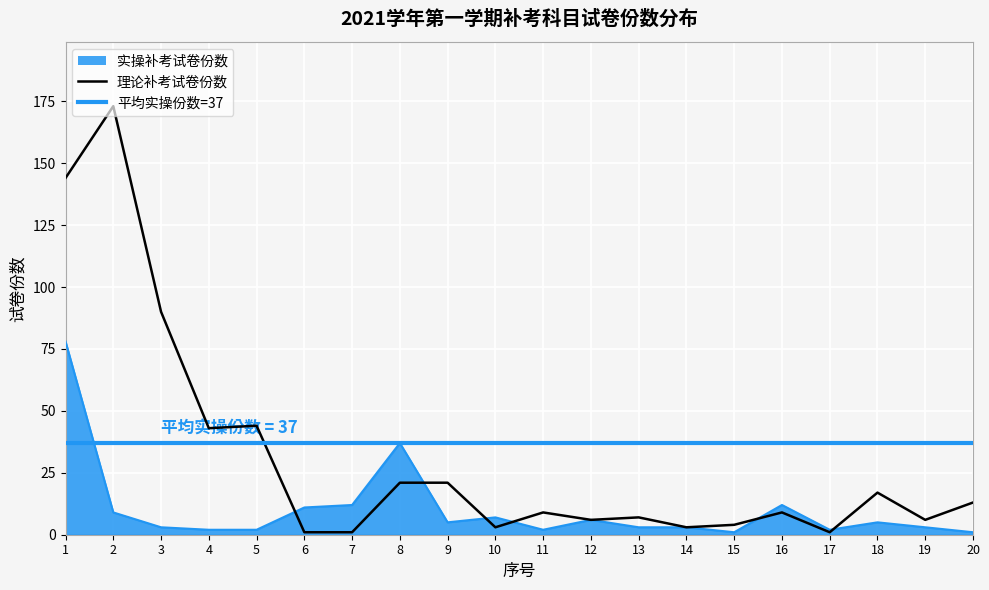

List the labels in order of value, smallest first.

6, 7, 17, 10, 14, 15, 12, 19, 13, 11, 16, 20, 18, 8, 9, 4, 5, 3, 1, 2